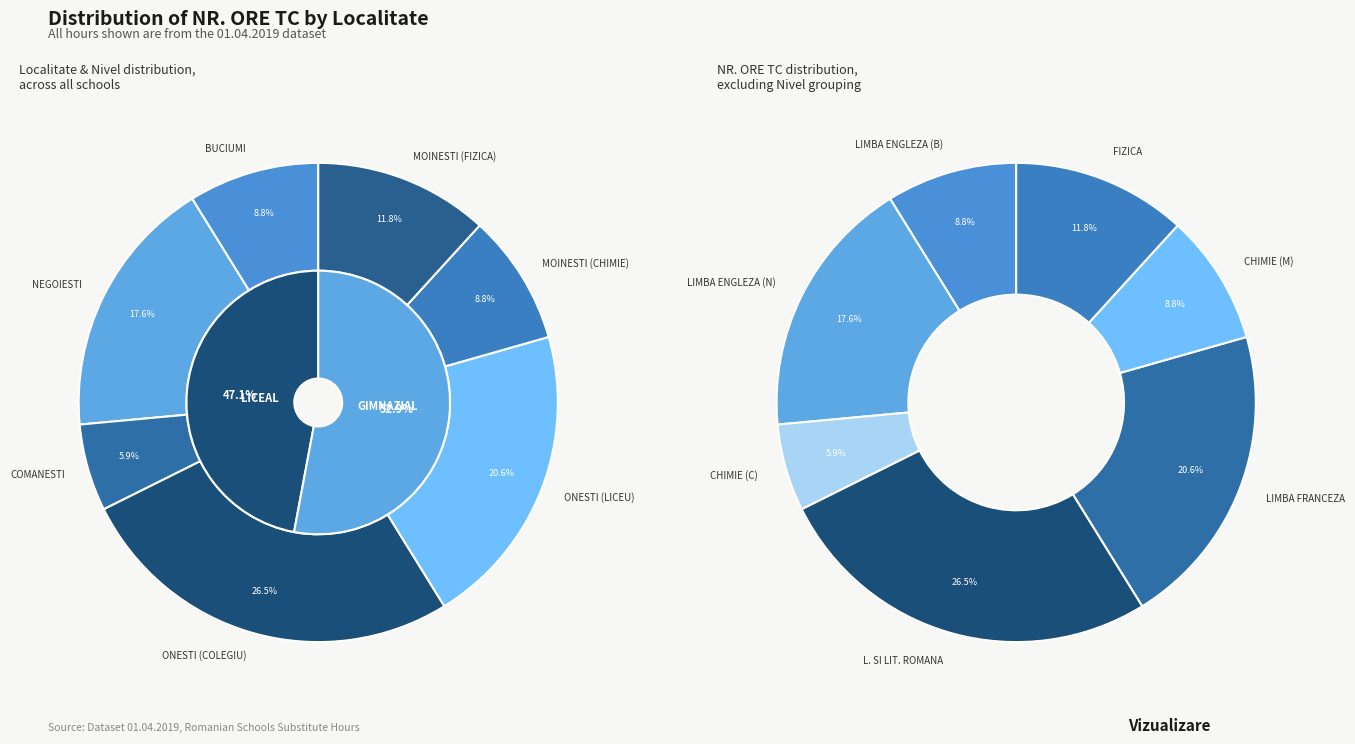

Which slice is the largest?

ONESTI